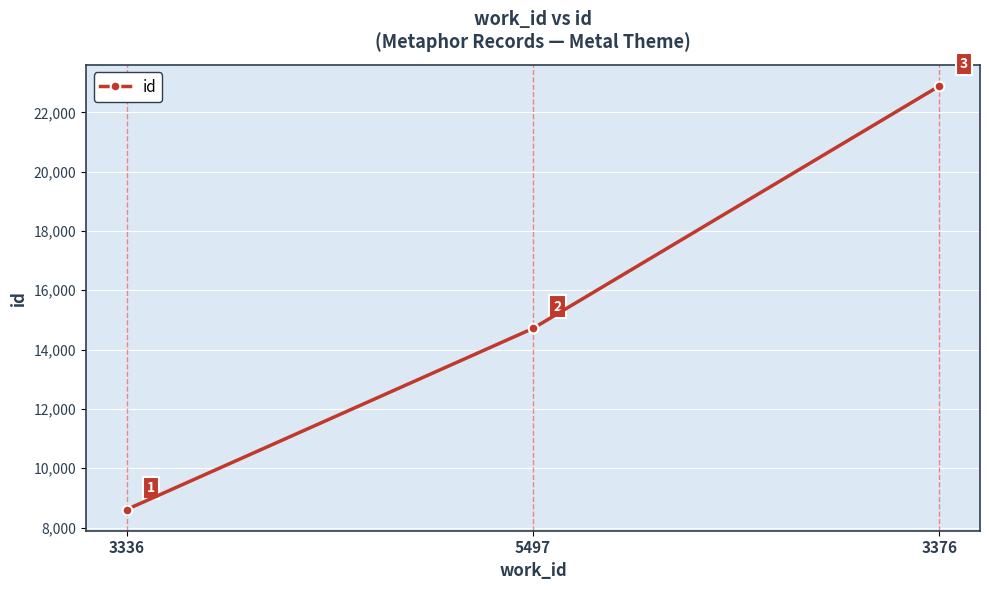

What is the greatest value displayed?

22889